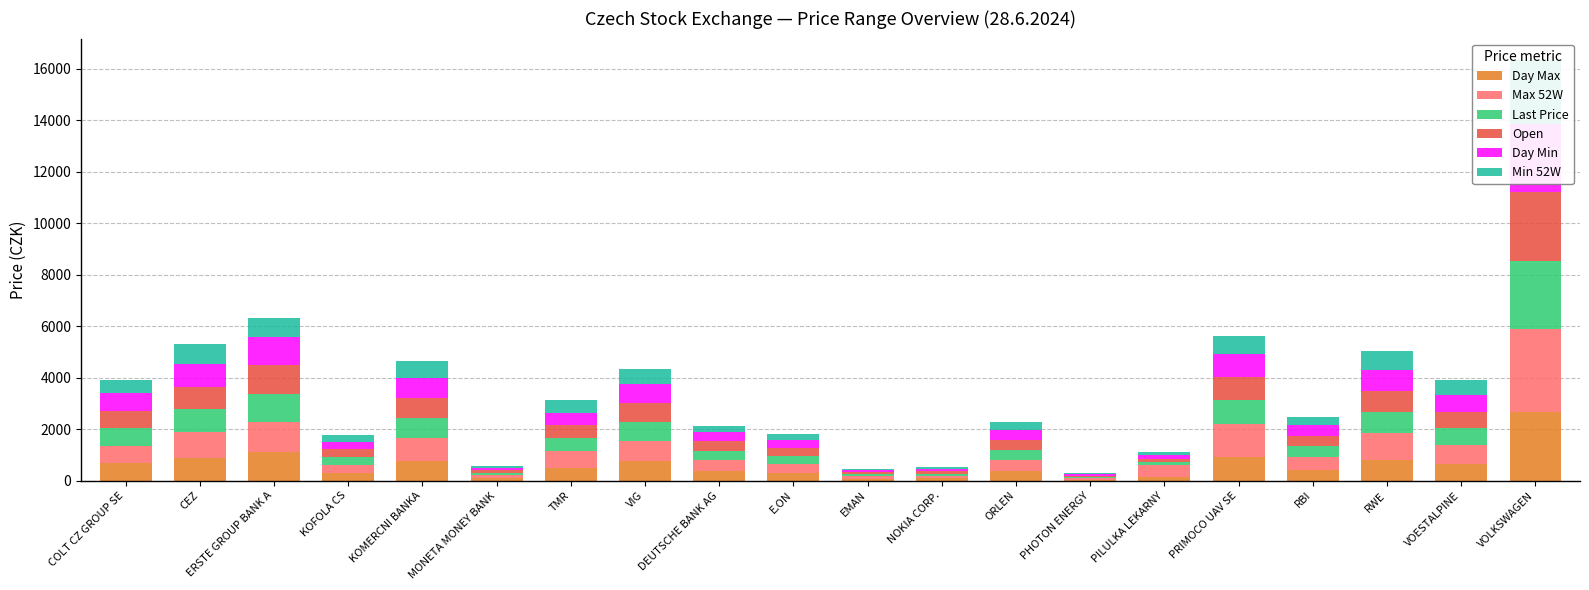

How many data points in Last Price are less than 500?

10